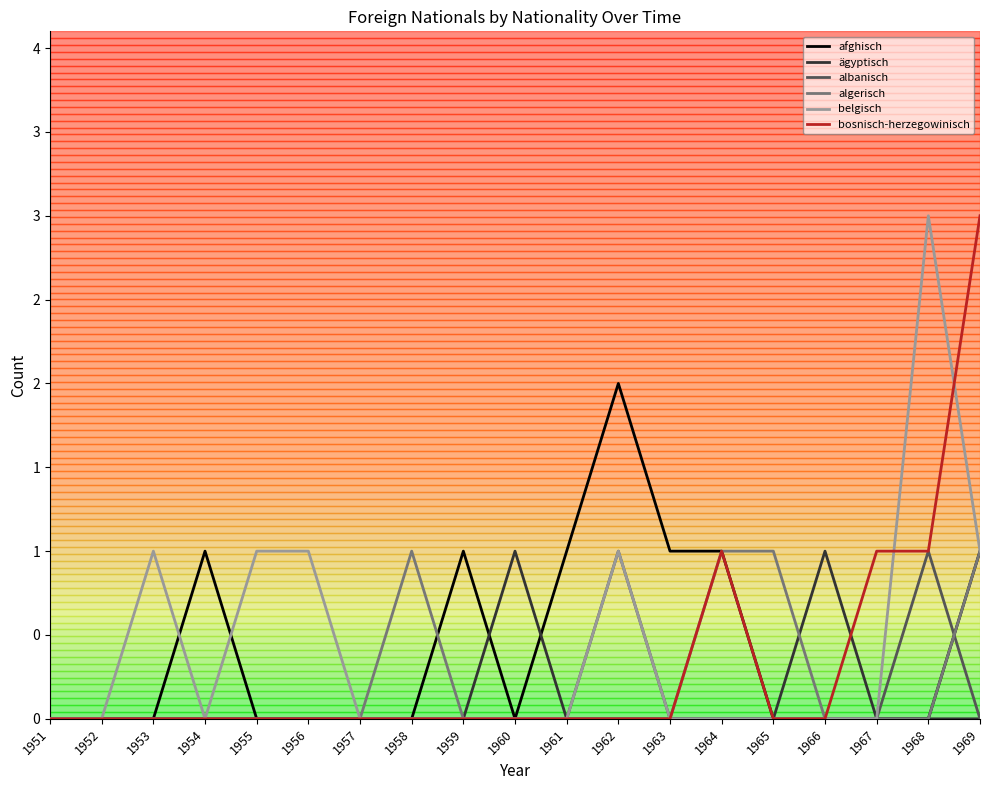

How many afghisch values are between 0 and 1?

18